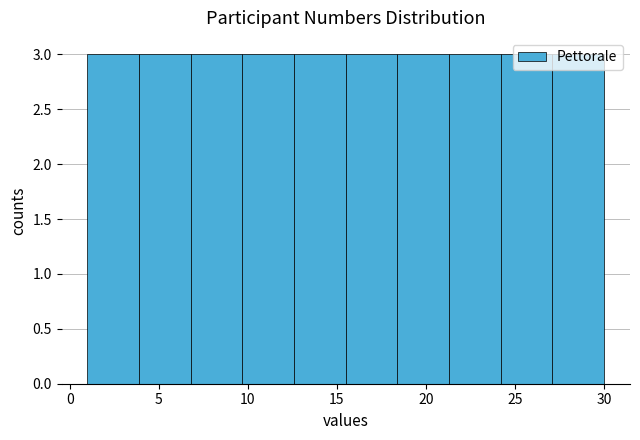

Reading left to right, list every bar in this chart as the range it spans on the x-axis followed by its height. Neither the bar edges nor the heights are printed on the chart, so give them approximately, as read against the axes.

1.0 to 3.9: 3
3.9 to 6.8: 3
6.8 to 9.7: 3
9.7 to 12.6: 3
12.6 to 15.5: 3
15.5 to 18.4: 3
18.4 to 21.3: 3
21.3 to 24.2: 3
24.2 to 27.1: 3
27.1 to 30.0: 3